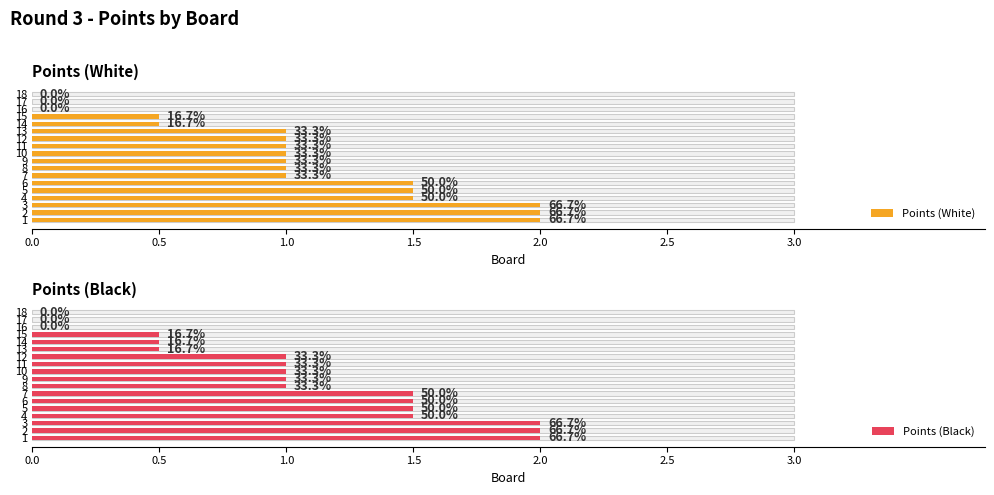

Count the number of data series in this chart.

2